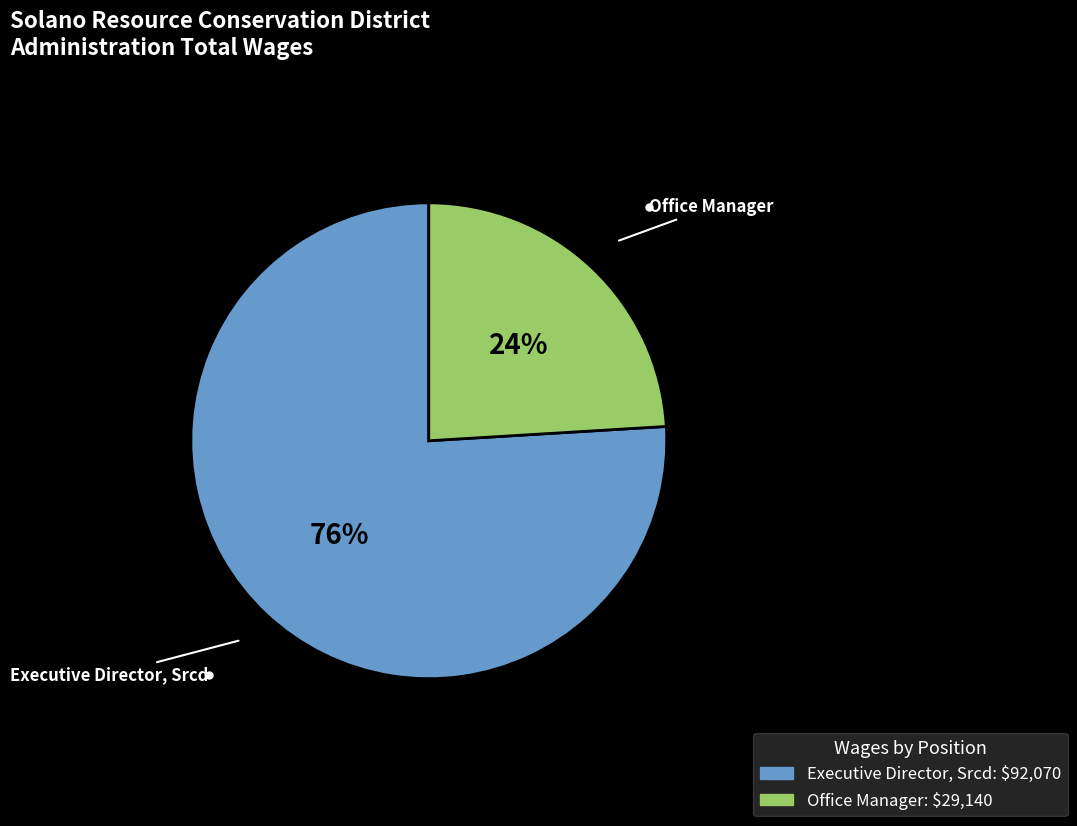

Approximately how many times larger is the value at Office Manager compared to Executive Director, Srcd?

0.3